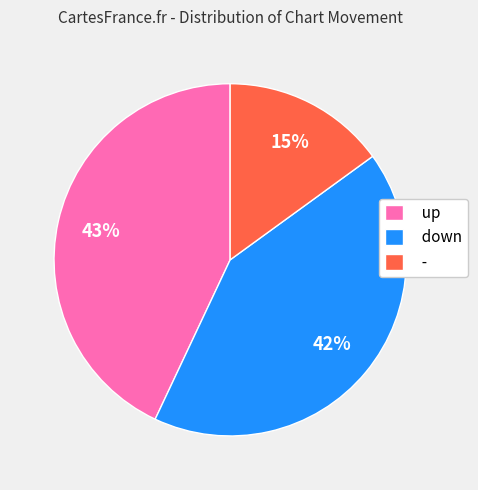

To the nearest percent, what percentage of the pie is up?

43%